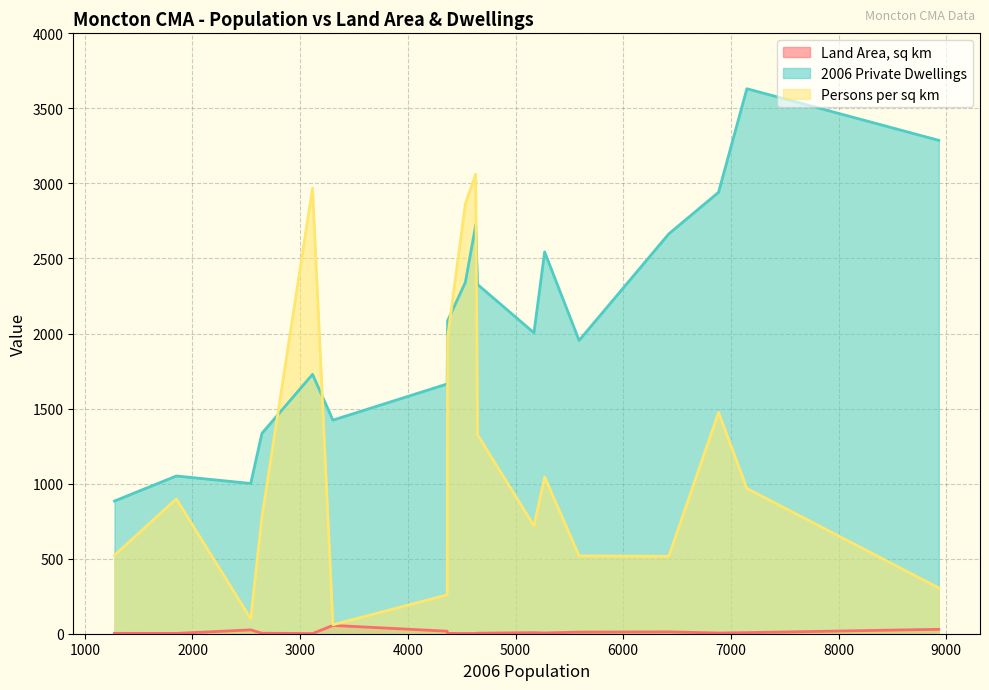

Between 2541 and 4365, which series saw the biggest shift?

2006 Private Dwellings